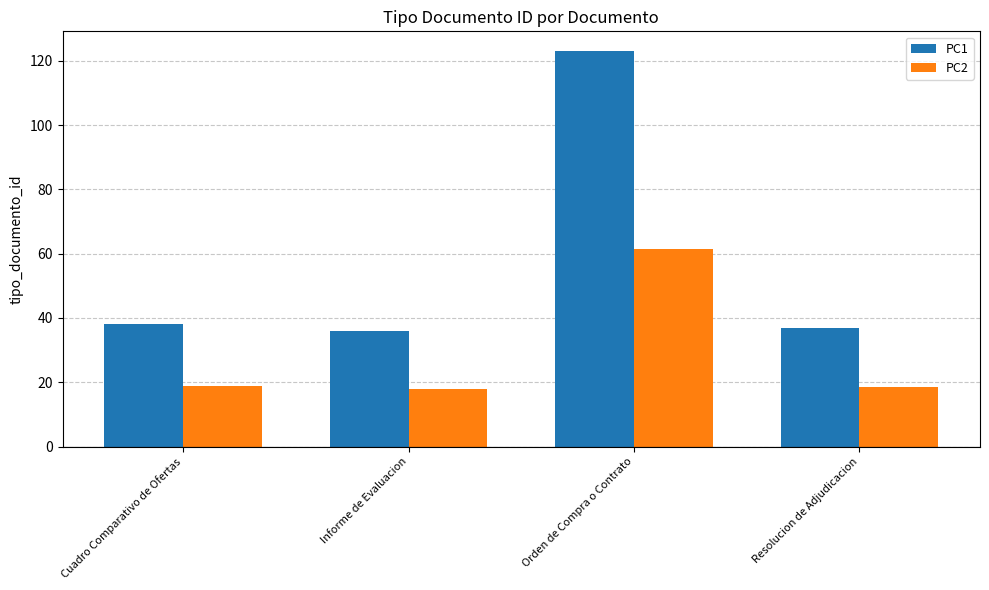

What is the value of the PC1 bar at the 3rd from the left?

123.0